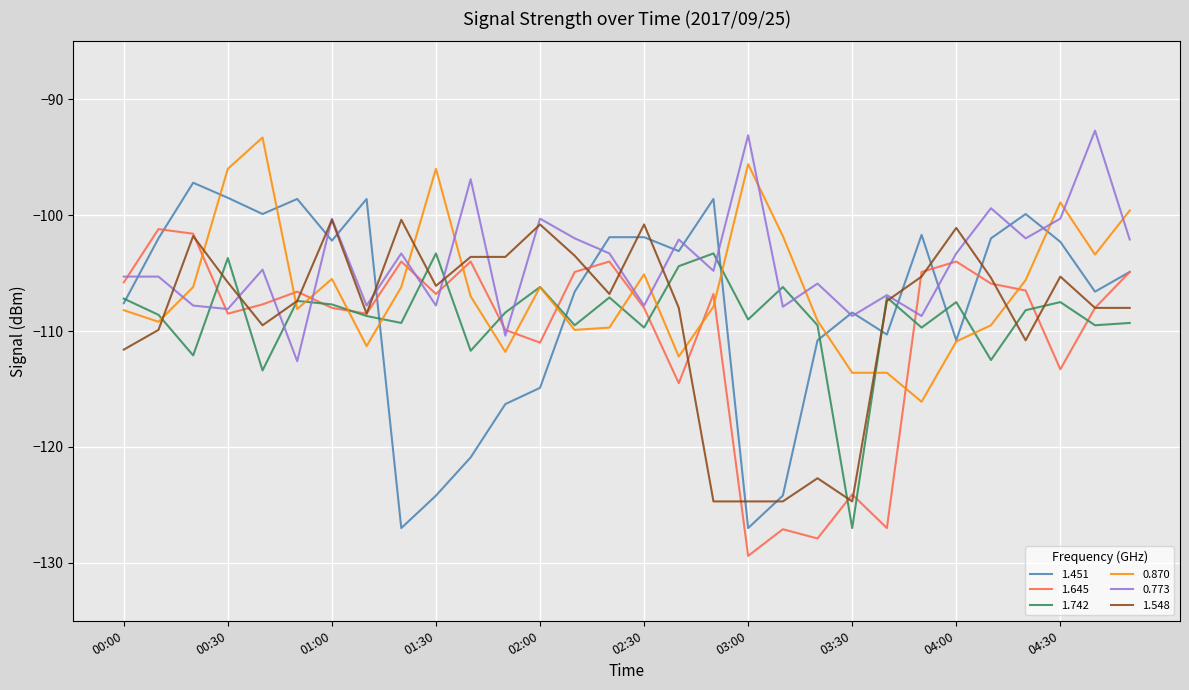

Which series has the largest total across all categories?

0.773